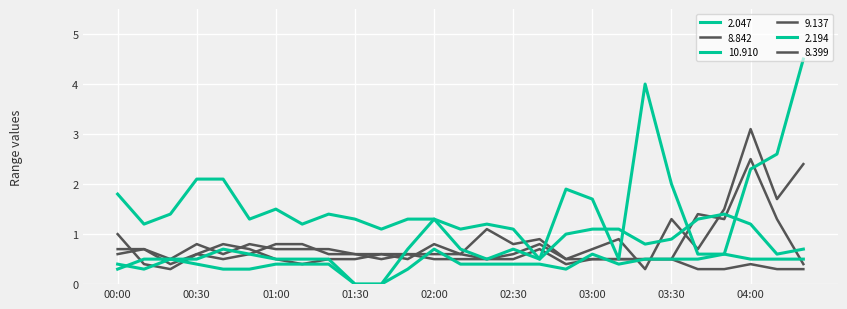

Which series has the largest range (max minus min)?

2.047